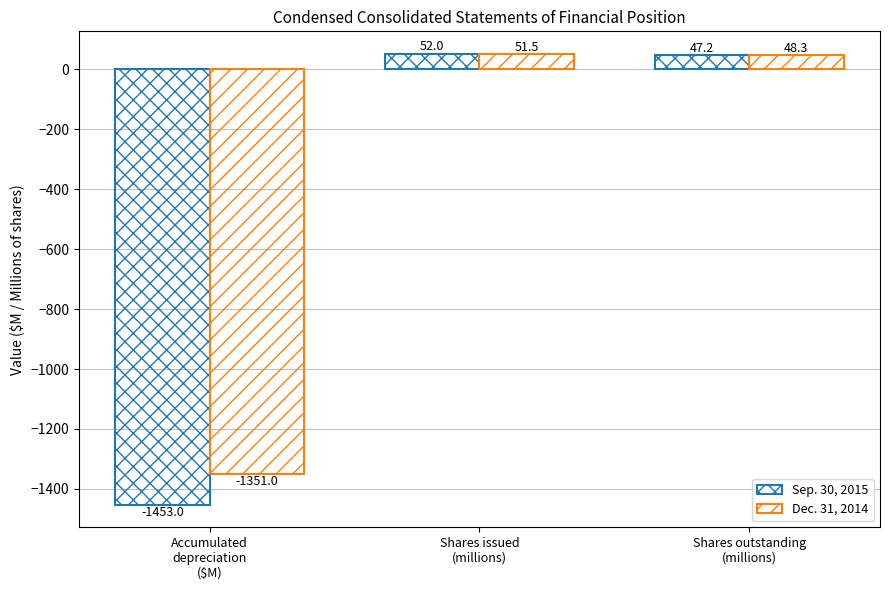

How many bars are there in each group?

2